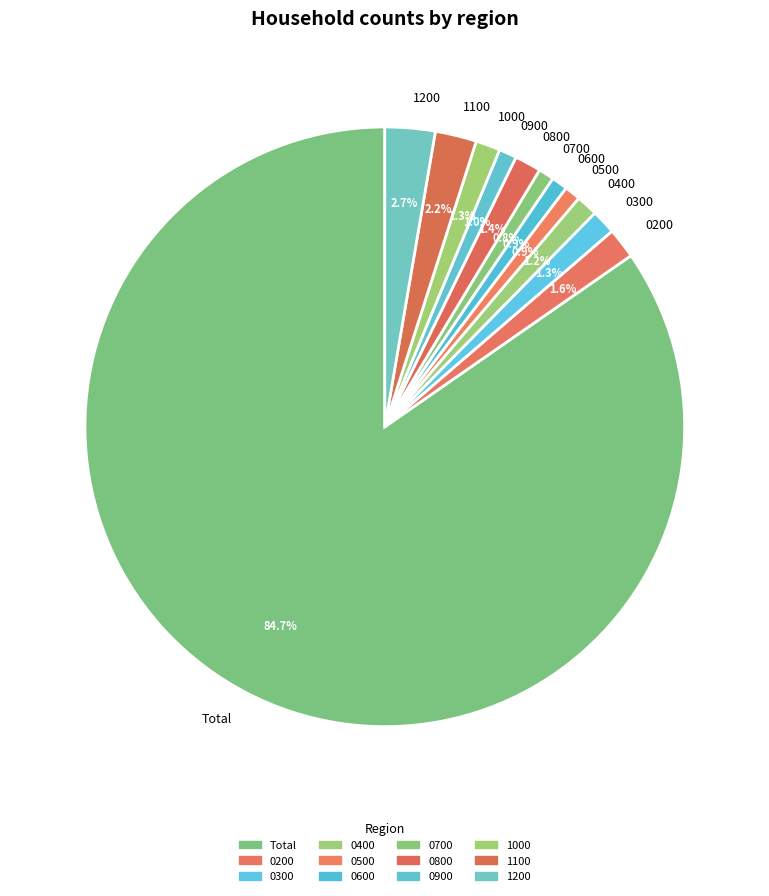

Which category has the biggest portion of the pie?

Total